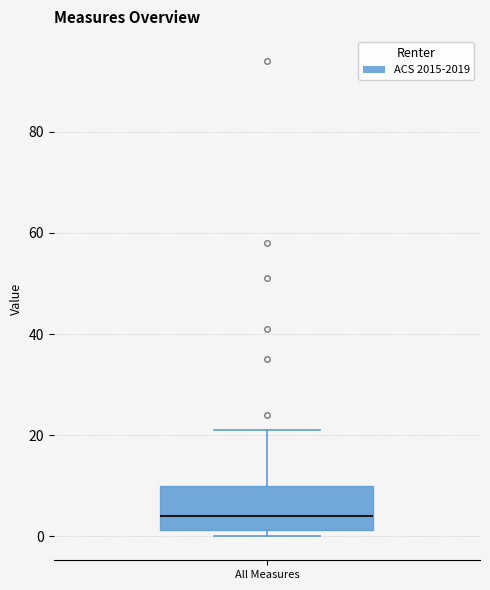

Transcribe this box plot: give where the median line is, the range the box spans, and where the two whiskers end, as read against the y-axis. The values are not printed on the chart, so give them approximately, as read against the axis.

median 4, box 2 to 10, whiskers 0 to 22